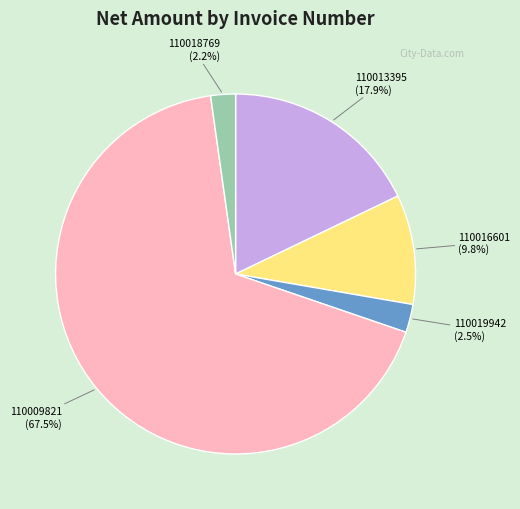

Is there any slice that represents more than half of the pie?

Yes